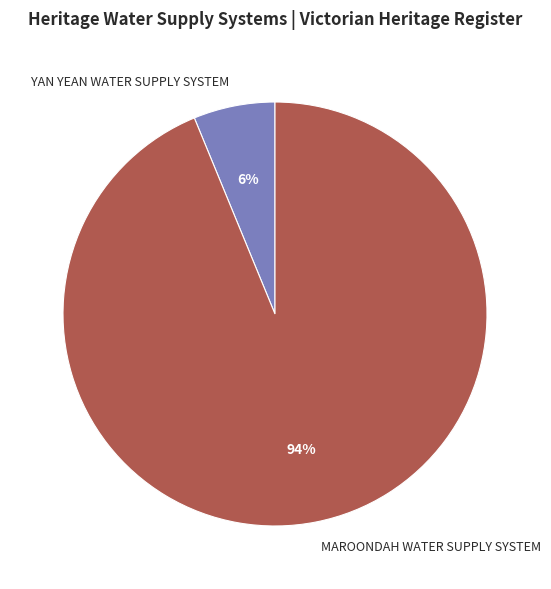

To the nearest percent, what is the average slice percentage?

50%